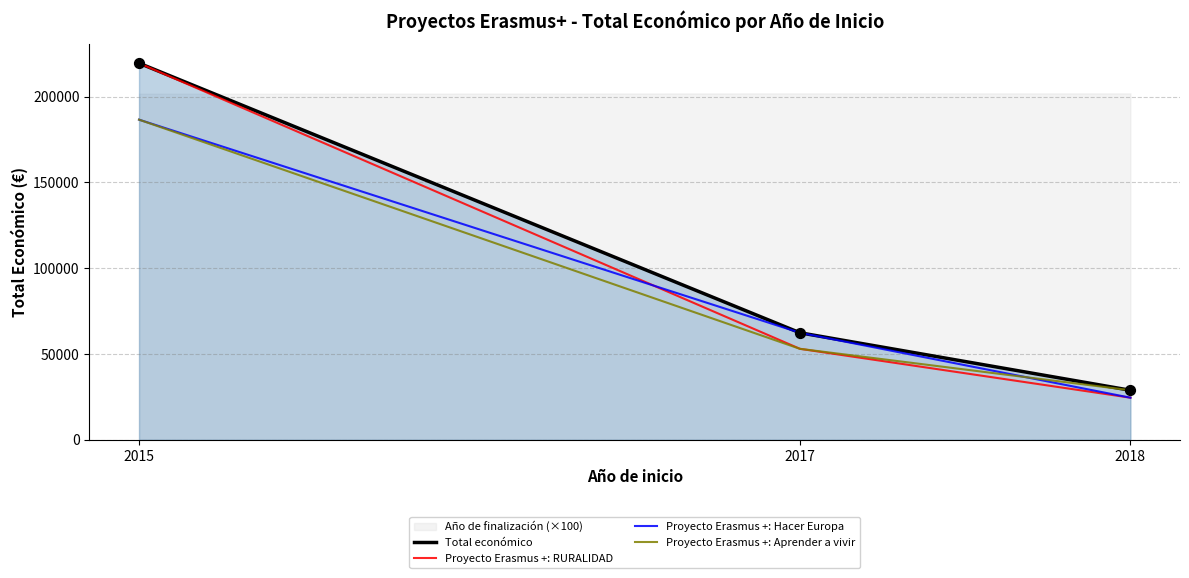

What is the total value across all series at 2018?

106741.3